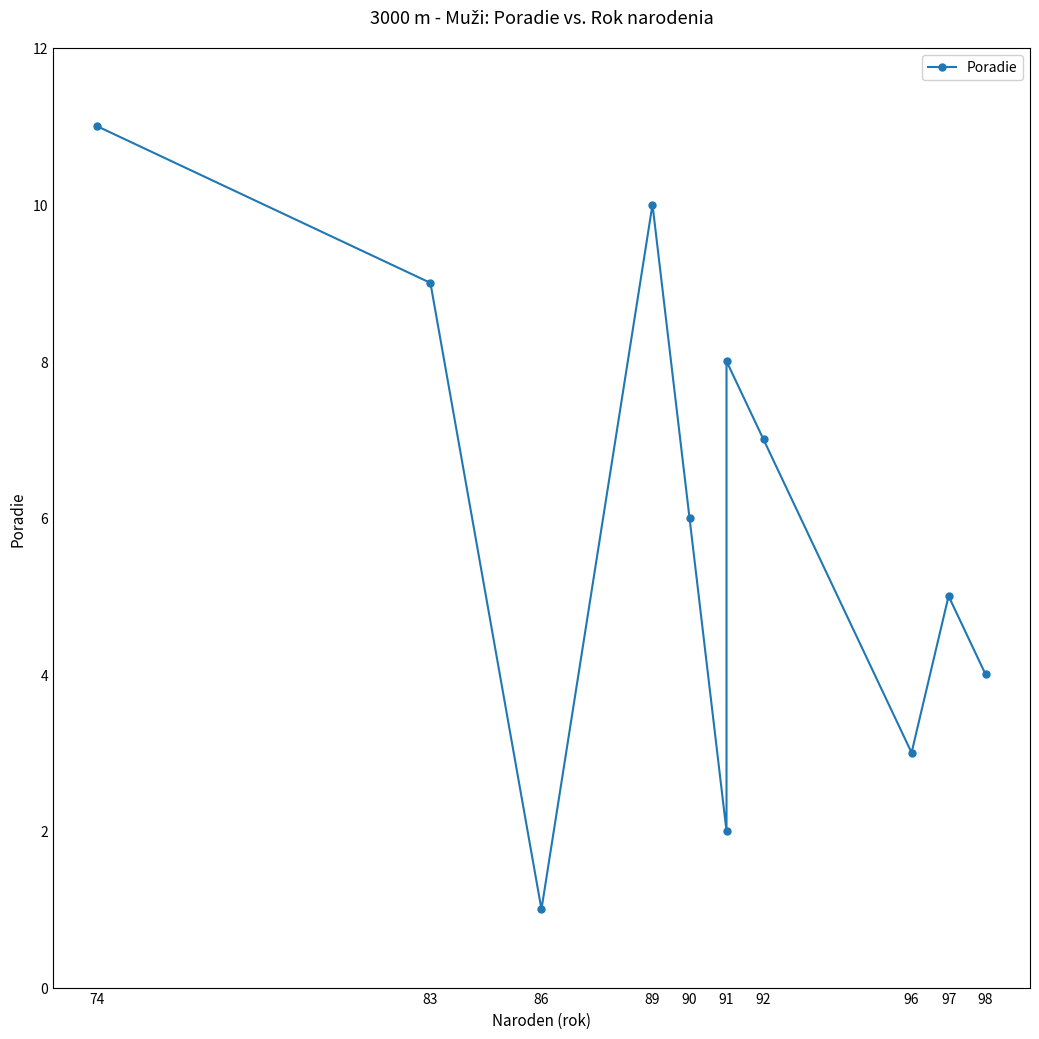

What is the ratio of the value at 86 to the value at 89?

0.1